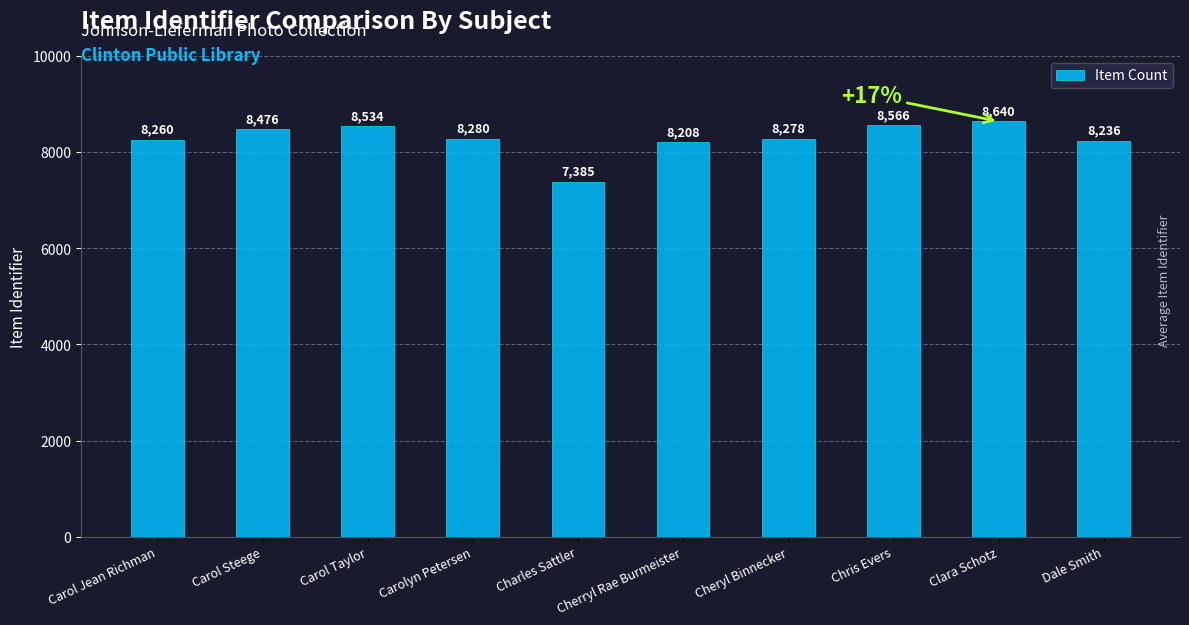

List the labels in order of value, smallest first.

Charles Sattler, Cherryl Rae Burmeister, Dale Smith, Carol Jean Richman, Cheryl Binnecker, Carolyn Petersen, Carol Steege, Carol Taylor, Chris Evers, Clara Schotz